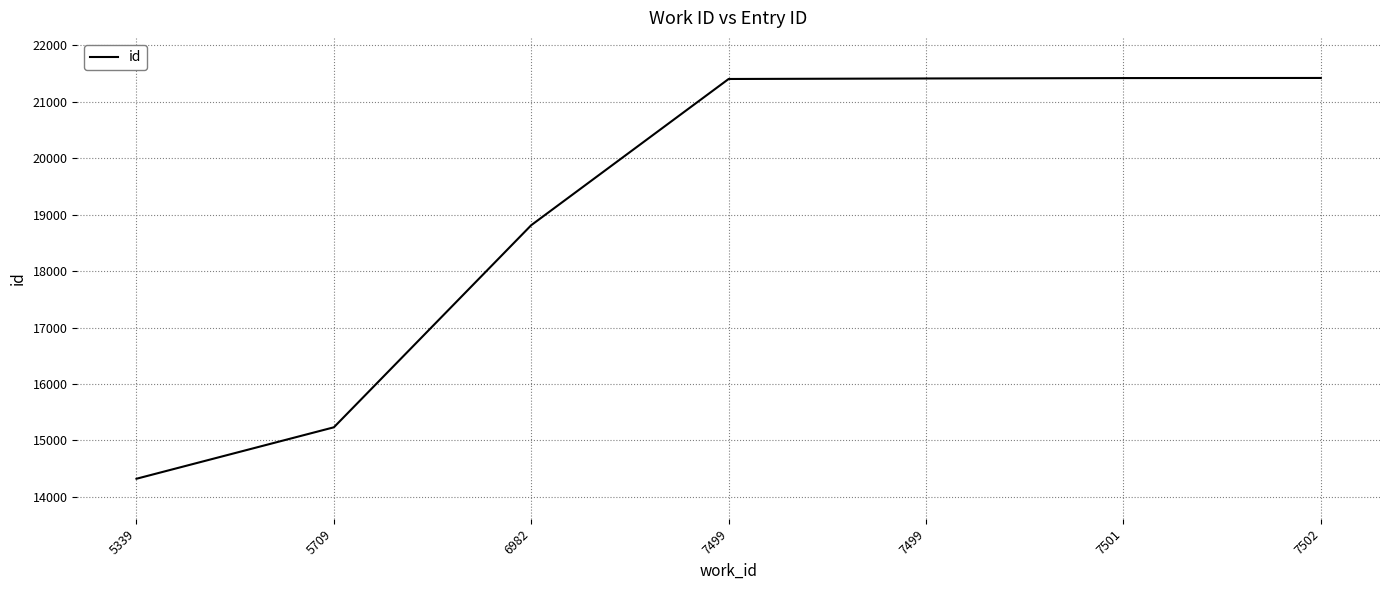

The chart shows a value of 21031 at 5339. True or false?

False